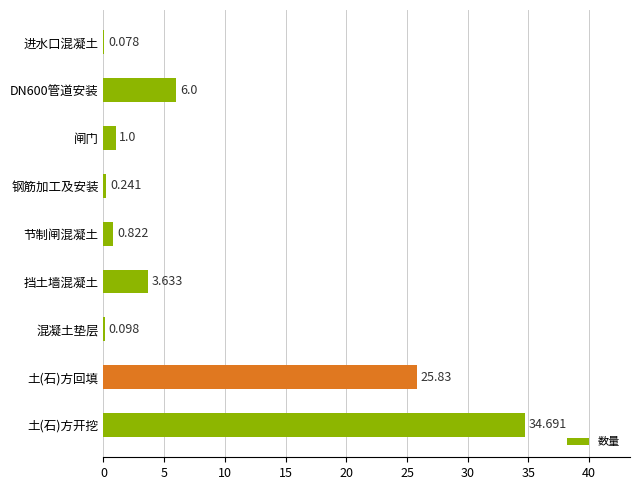

At which label is the value closest to 17?

土(石)方回填